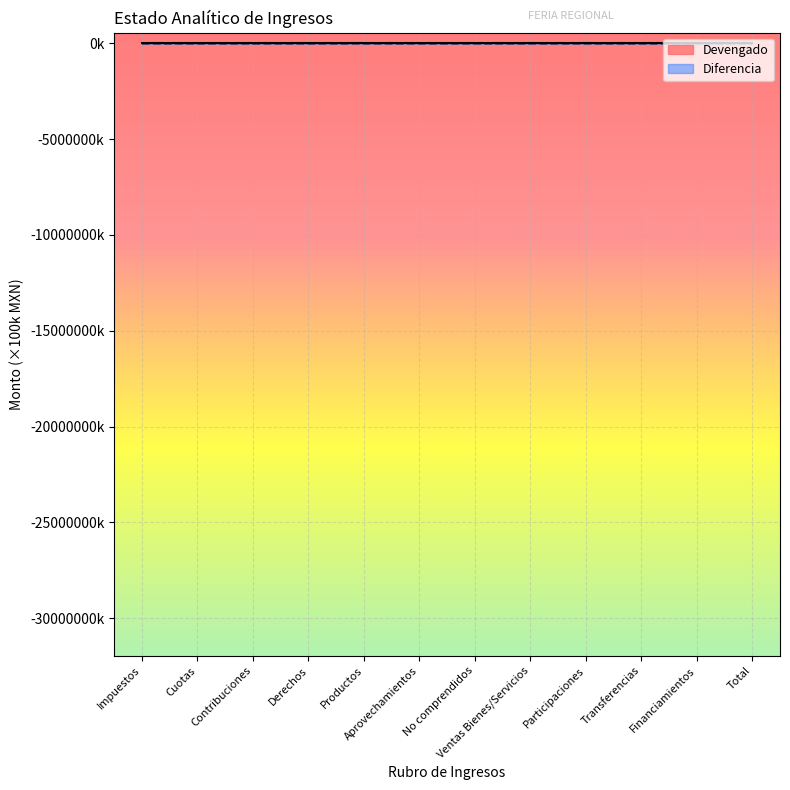

Is it true that Diferencia equals -192.1 at Financiamientos?

False